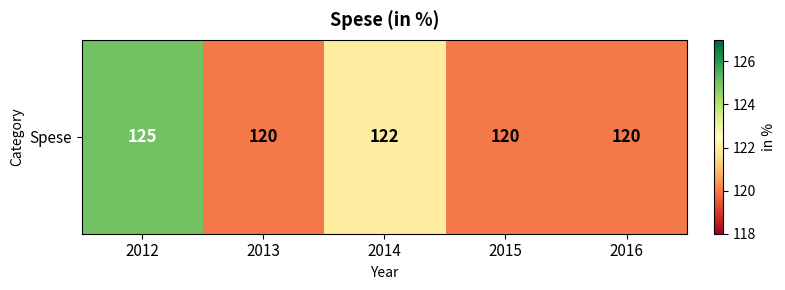

What is the ratio of the value at 2015 to the value at 2016?

1.0